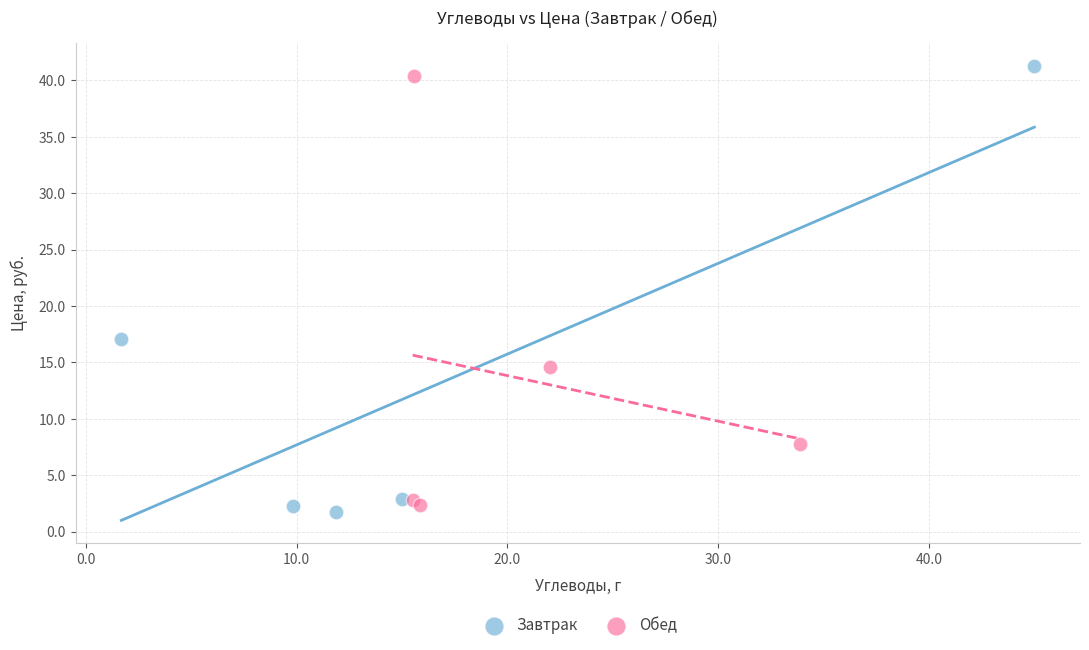

Which series reaches the minimum Y coordinate?

Завтрак